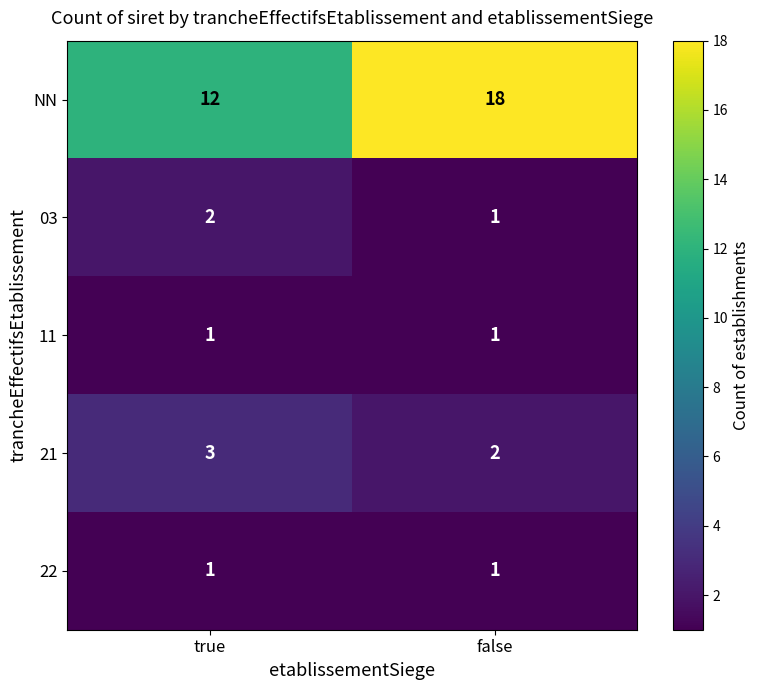

What is the difference between the highest and lowest values at true?

11